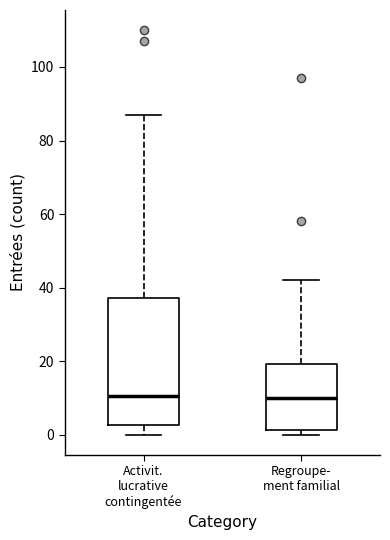

Where is the lower edge of the box for Regroupe- ment familial on the y-axis? The values are not printed on the chart, so give them approximately, as read against the axis.

2